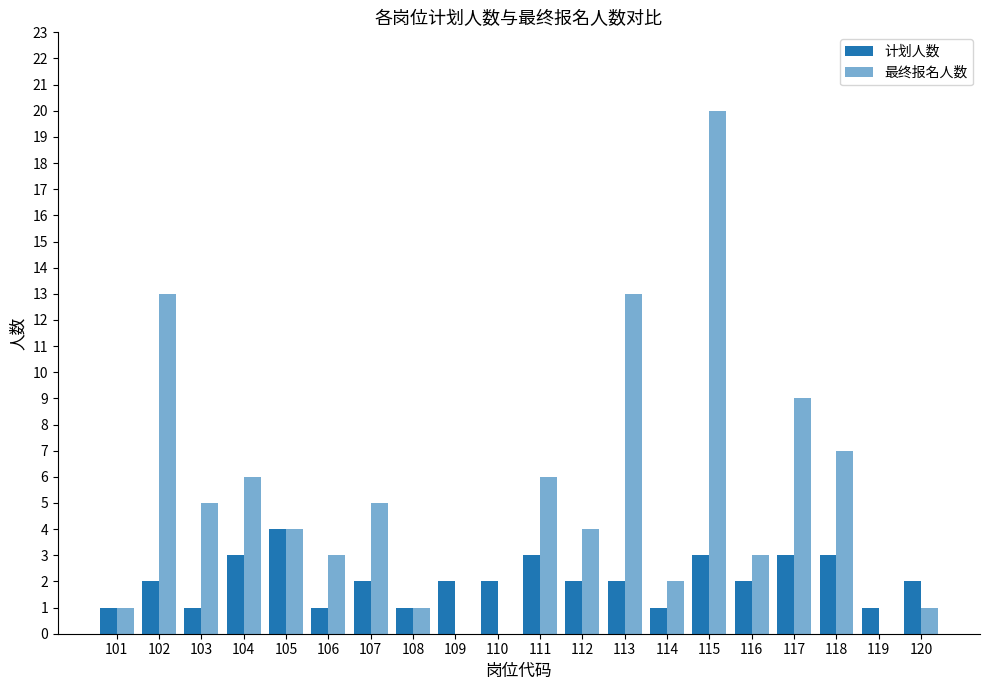

Which series has the largest total across all categories?

最终报名人数